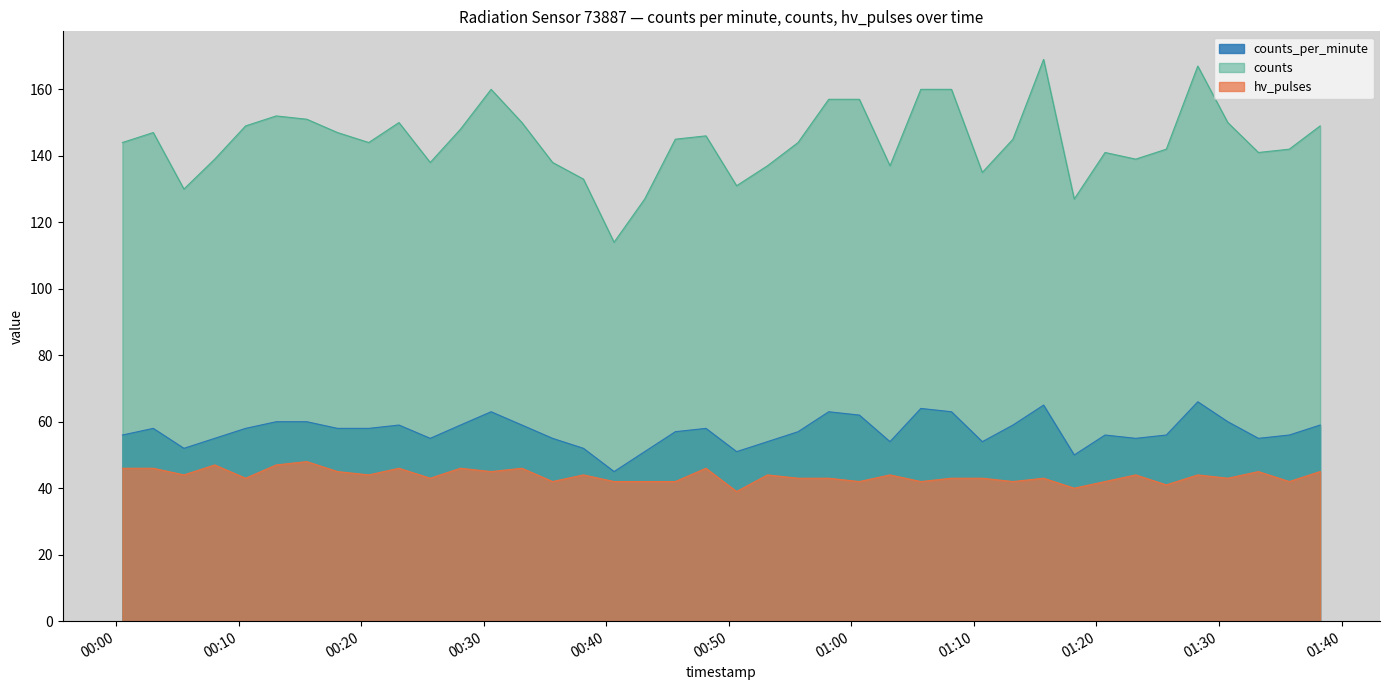

What is the minimum value shown in the chart?

39